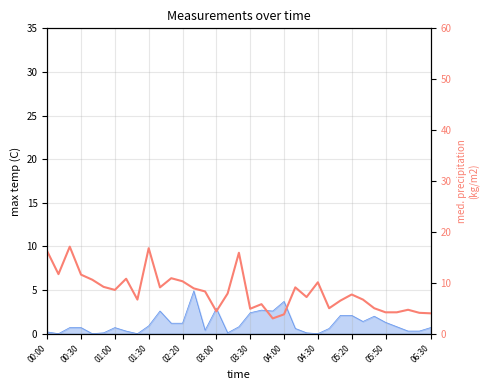

What is the average value?

8.3